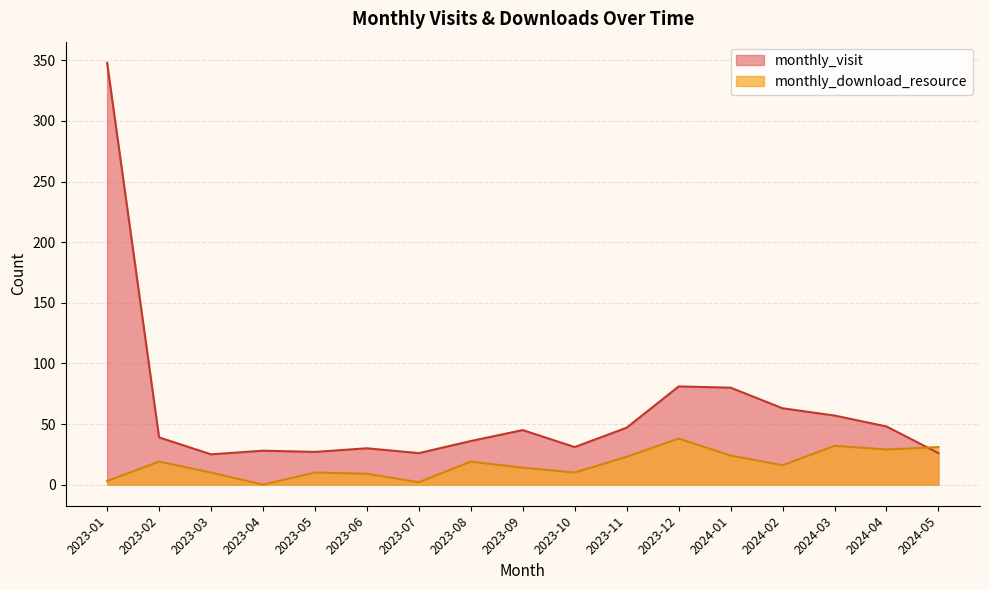

At which category does monthly_visit reach its first local valley?

2023-03